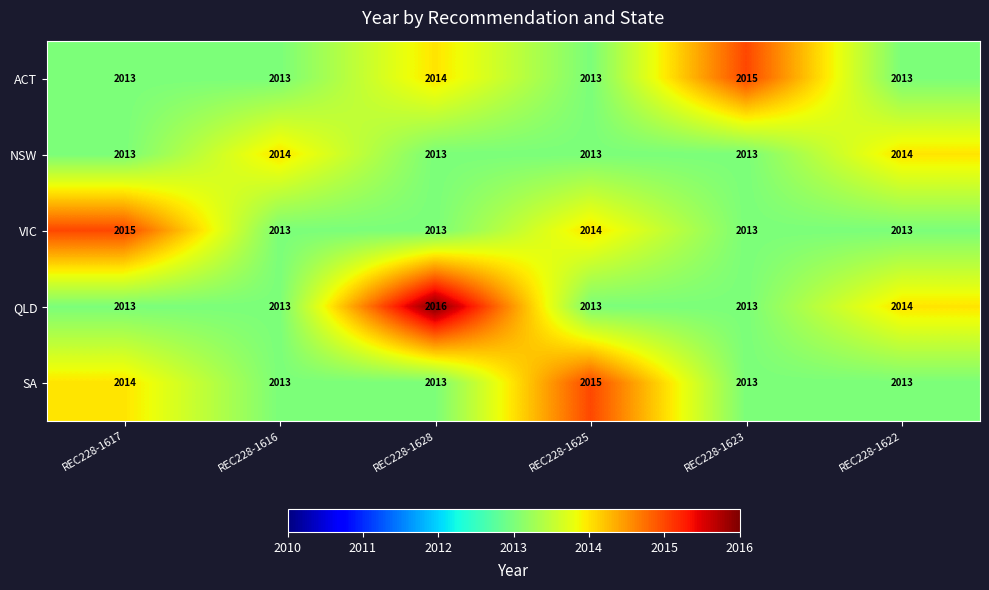

Reading left to right, extract all data points from this chart.

ACT: REC228-1617=2013	REC228-1616=2013	REC228-1628=2014	REC228-1625=2013	REC228-1623=2015	REC228-1622=2013
NSW: REC228-1617=2013	REC228-1616=2014	REC228-1628=2013	REC228-1625=2013	REC228-1623=2013	REC228-1622=2014
VIC: REC228-1617=2015	REC228-1616=2013	REC228-1628=2013	REC228-1625=2014	REC228-1623=2013	REC228-1622=2013
QLD: REC228-1617=2013	REC228-1616=2013	REC228-1628=2016	REC228-1625=2013	REC228-1623=2013	REC228-1622=2014
SA: REC228-1617=2014	REC228-1616=2013	REC228-1628=2013	REC228-1625=2015	REC228-1623=2013	REC228-1622=2013